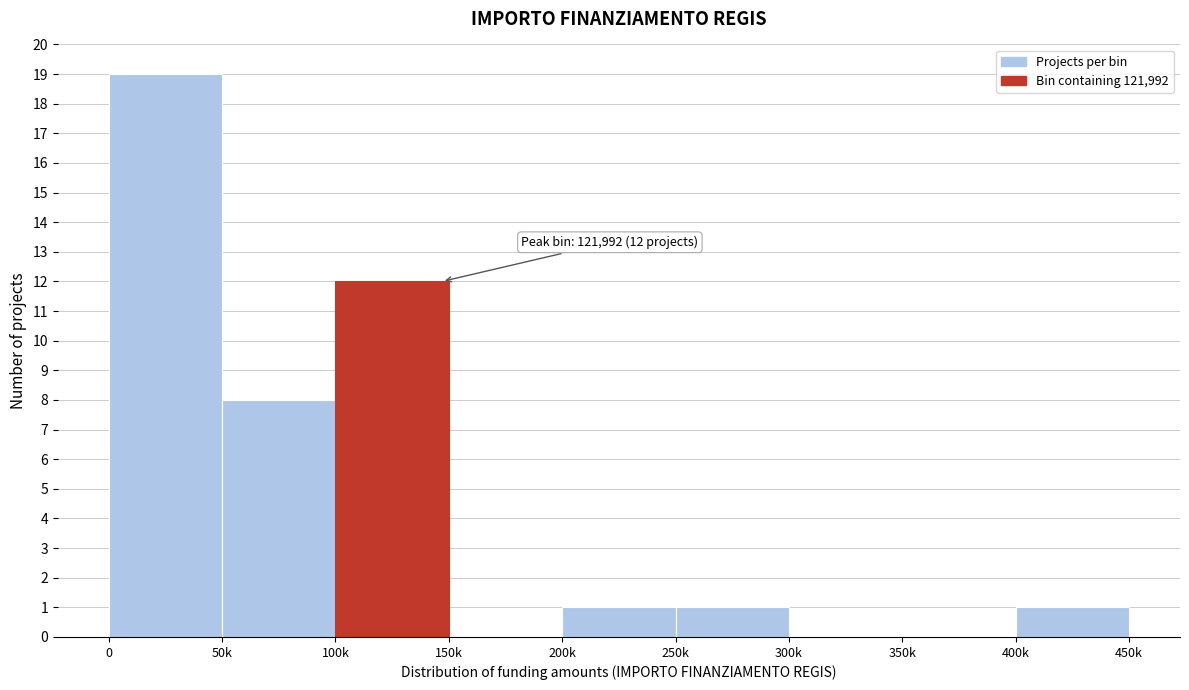

Reading left to right, what are all the values shown in this chart?

0=19	50k=8	100k=12	150k=0	200k=1	250k=1	300k=0	350k=0	400k=1